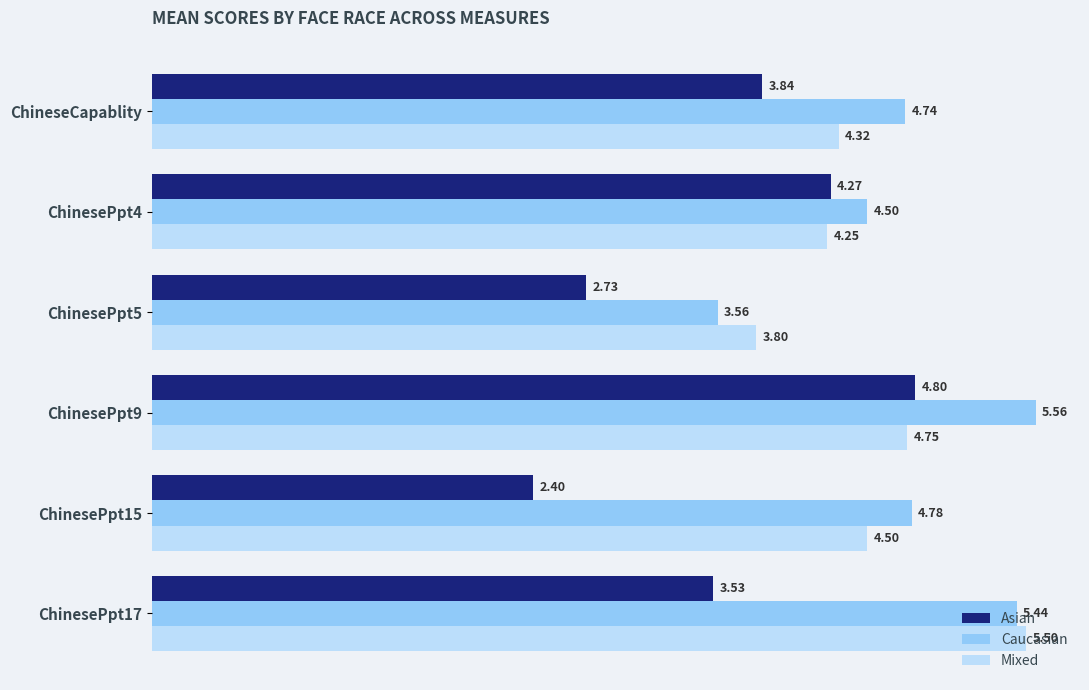

What is the average value of the Caucasian series?

4.8